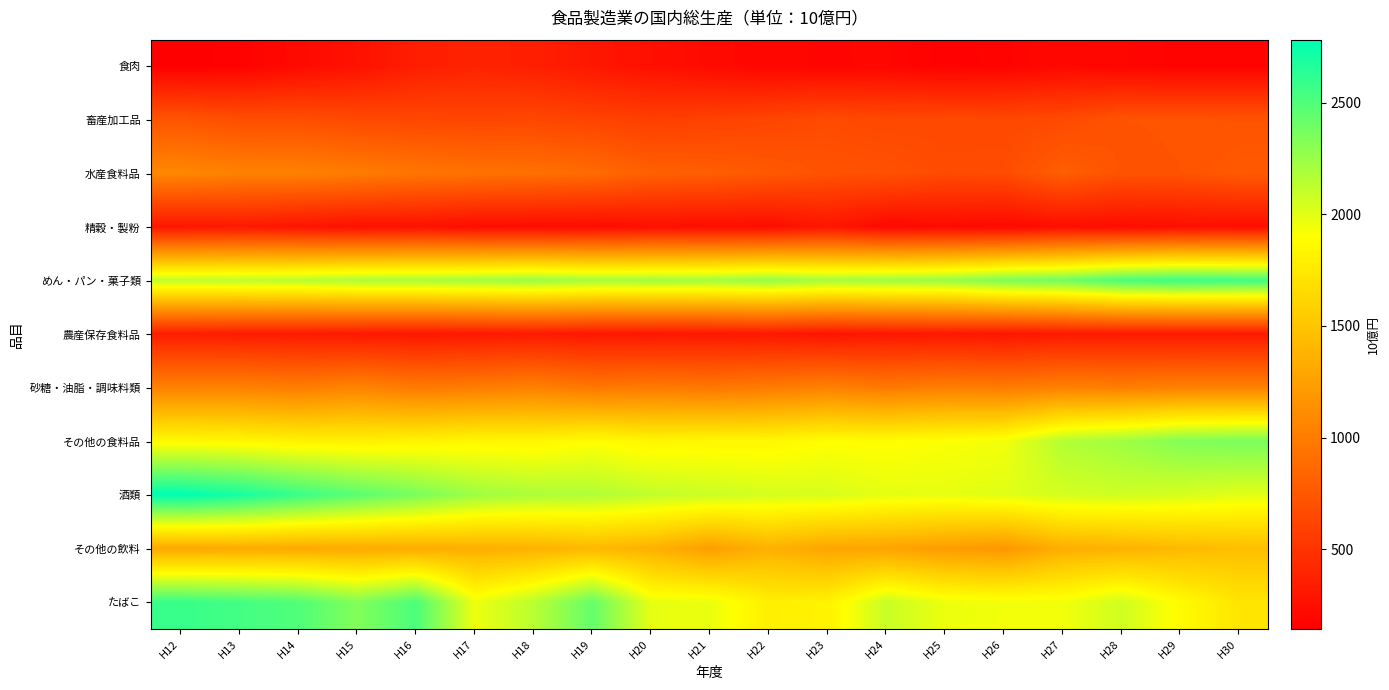

Reading left to right, list all the values displayed in this chart.

食肉: H12=143.4	H13=163.5	H14=216.0	H15=268.6	H16=349.1	H17=387.3	H18=358.5	H19=306.0	H20=257.0	H21=219.0	H22=187.3	H23=183.3	H24=186.6	H25=156.6	H26=170.0	H27=203.3	H28=186.4	H29=170.0	H30=171.7
畜産加工品: H12=725.0	H13=684.9	H14=681.7	H15=648.6	H16=634.5	H17=625.1	H18=632.1	H19=607.8	H20=575.0	H21=595.2	H22=621.4	H23=661.6	H24=643.3	H25=652.1	H26=641.4	H27=654.0	H28=720.1	H29=722.6	H30=718.1
水産食料品: H12=1077.1	H13=1039.3	H14=1034.5	H15=1000.4	H16=957.3	H17=931.1	H18=916.7	H19=883.9	H20=806.6	H21=790.5	H22=758.7	H23=710.8	H24=701.3	H25=662.2	H26=672.5	H27=796.0	H28=714.7	H29=720.3	H30=765.5
精穀・製粉: H12=302.4	H13=319.1	H14=286.6	H15=260.2	H16=266.3	H17=234.3	H18=225.0	H19=225.3	H20=248.9	H21=242.0	H22=234.6	H23=296.3	H24=208.1	H25=219.1	H26=204.3	H27=246.0	H28=231.7	H29=243.1	H30=244.1
めん・パン・菓子類: H12=2118.4	H13=2129.4	H14=2143.8	H15=2187.5	H16=2195.5	H17=2223.7	H18=2251.0	H19=2213.0	H20=2222.4	H21=2220.4	H22=2269.6	H23=2210.3	H24=2239.1	H25=2257.5	H26=2352.8	H27=2396.7	H28=2527.1	H29=2577.0	H30=2563.3
農産保存食料品: H12=351.4	H13=340.3	H14=332.2	H15=317.1	H16=312.4	H17=313.5	H18=328.0	H19=309.0	H20=302.7	H21=309.5	H22=314.5	H23=287.7	H24=304.6	H25=314.8	H26=294.3	H27=321.9	H28=325.4	H29=321.3	H30=328.0
砂糖・油脂・調味料類: H12=1037.8	H13=1040.5	H14=1009.5	H15=1058.3	H16=987.2	H17=1008.2	H18=1037.3	H19=969.9	H20=990.0	H21=968.2	H22=996.6	H23=1038.7	H24=983.1	H25=1018.9	H26=998.1	H27=1034.4	H28=1019.2	H29=1035.7	H30=1036.7
その他の食料品: H12=1864.1	H13=1853.3	H14=1815.3	H15=1808.3	H16=1825.2	H17=1849.2	H18=1843.4	H19=1890.5	H20=1842.4	H21=1854.6	H22=1855.6	H23=1894.0	H24=1890.2	H25=1912.6	H26=1944.6	H27=2162.7	H28=2232.0	H29=2333.6	H30=2362.0
酒類: H12=2781.3	H13=2703.2	H14=2580.5	H15=2468.2	H16=2362.6	H17=2234.6	H18=2187.2	H19=2173.1	H20=2112.9	H21=2081.0	H22=2045.5	H23=2036.3	H24=1989.5	H25=1982.8	H26=2006.3	H27=2048.5	H28=2067.1	H29=2042.6	H30=2001.6
その他の飲料: H12=1301.1	H13=1318.9	H14=1310.9	H15=1319.9	H16=1330.1	H17=1352.9	H18=1372.8	H19=1413.8	H20=1370.5	H21=1237.9	H22=1370.9	H23=1286.1	H24=1277.5	H25=1223.9	H26=1187.3	H27=1350.3	H28=1374.1	H29=1423.9	H30=1455.3
たばこ: H12=2584.5	H13=2546.3	H14=2501.3	H15=2331.0	H16=2516.8	H17=1959.7	H18=2139.2	H19=2430.3	H20=1980.6	H21=1970.0	H22=1798.1	H23=1817.5	H24=2090.4	H25=1962.8	H26=1943.6	H27=1945.0	H28=2065.3	H29=1877.7	H30=1728.1